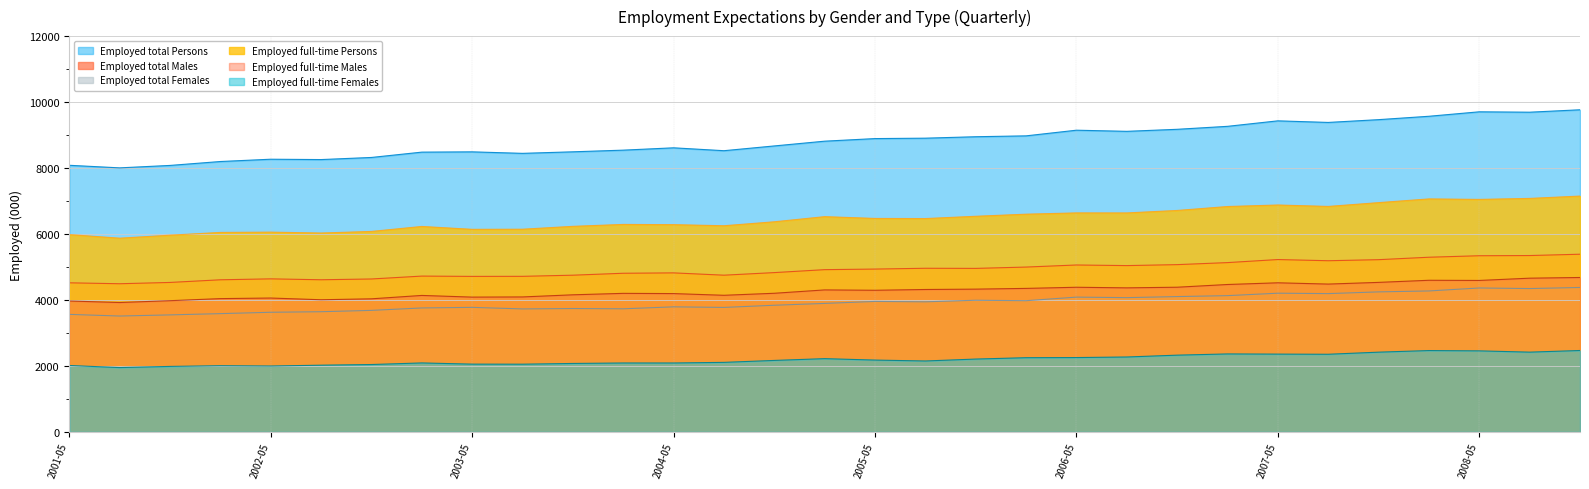

Which series has the largest total across all categories?

Employed total Persons